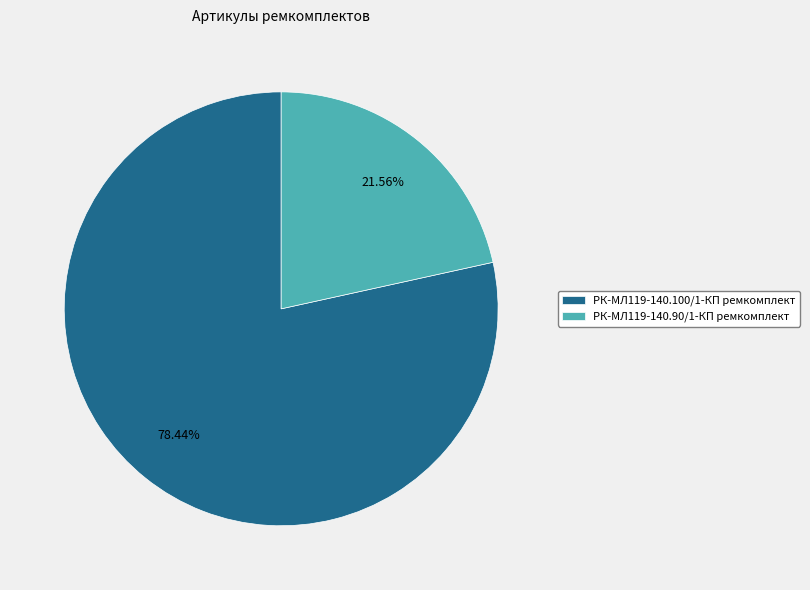

How many segments does this pie chart have?

2